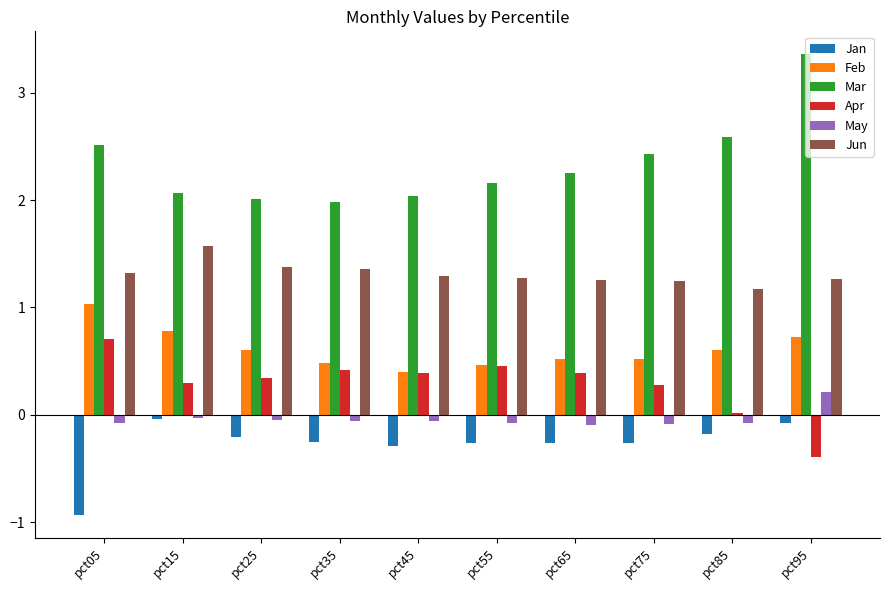

Is the value of Jan at pct45 greater than the value of Apr at pct45?

No